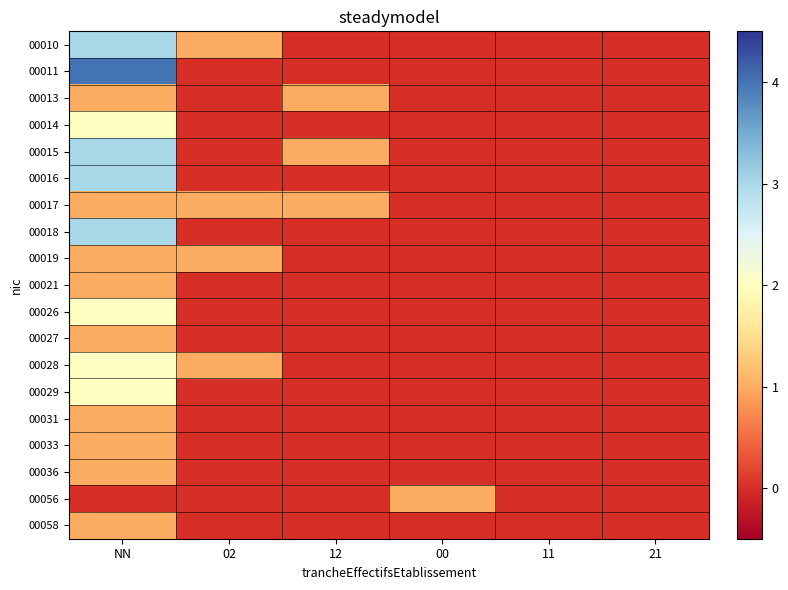

Reading left to right, list all the values displayed in this chart.

00010: NN=3	02=1	12=0	00=0	11=0	21=0
00011: NN=4	02=0	12=0	00=0	11=0	21=0
00013: NN=1	02=0	12=1	00=0	11=0	21=0
00014: NN=2	02=0	12=0	00=0	11=0	21=0
00015: NN=3	02=0	12=1	00=0	11=0	21=0
00016: NN=3	02=0	12=0	00=0	11=0	21=0
00017: NN=1	02=1	12=1	00=0	11=0	21=0
00018: NN=3	02=0	12=0	00=0	11=0	21=0
00019: NN=1	02=1	12=0	00=0	11=0	21=0
00021: NN=1	02=0	12=0	00=0	11=0	21=0
00026: NN=2	02=0	12=0	00=0	11=0	21=0
00027: NN=1	02=0	12=0	00=0	11=0	21=0
00028: NN=2	02=1	12=0	00=0	11=0	21=0
00029: NN=2	02=0	12=0	00=0	11=0	21=0
00031: NN=1	02=0	12=0	00=0	11=0	21=0
00033: NN=1	02=0	12=0	00=0	11=0	21=0
00036: NN=1	02=0	12=0	00=0	11=0	21=0
00056: NN=0	02=0	12=0	00=1	11=0	21=0
00058: NN=1	02=0	12=0	00=0	11=0	21=0